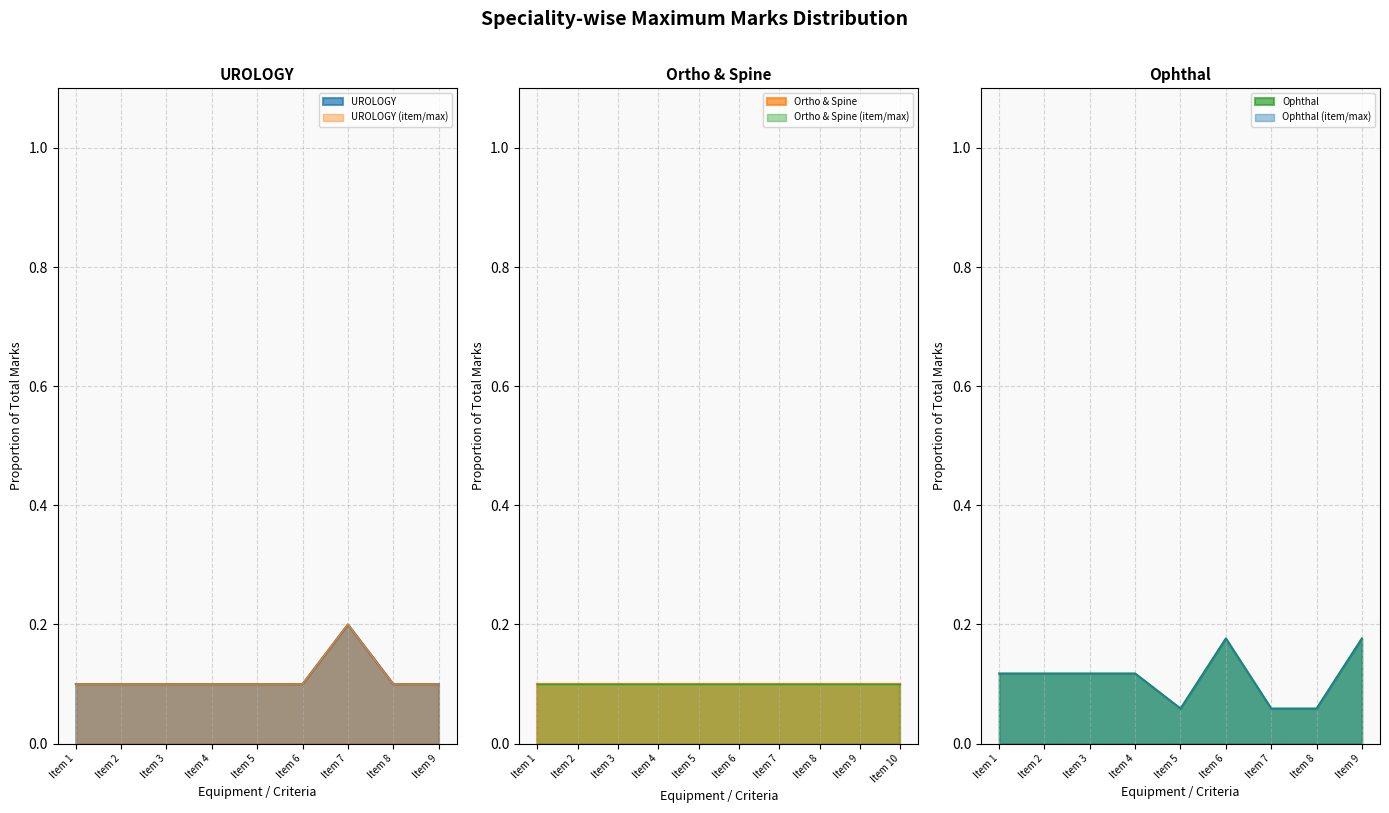

Which series has the largest range (max minus min)?

Ophthal